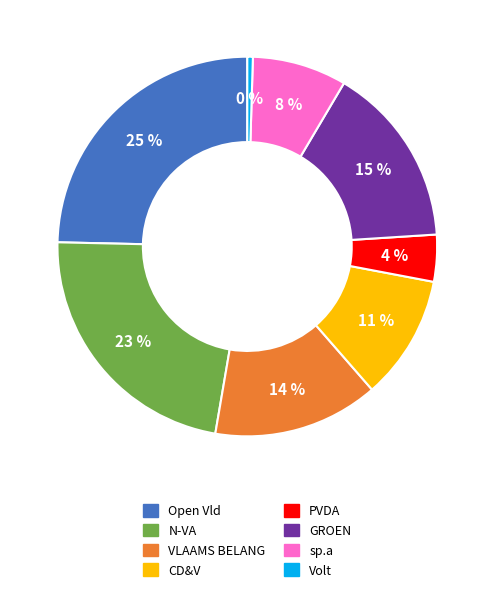

Combined, do Volt and Open Vld account for over 50%?

No